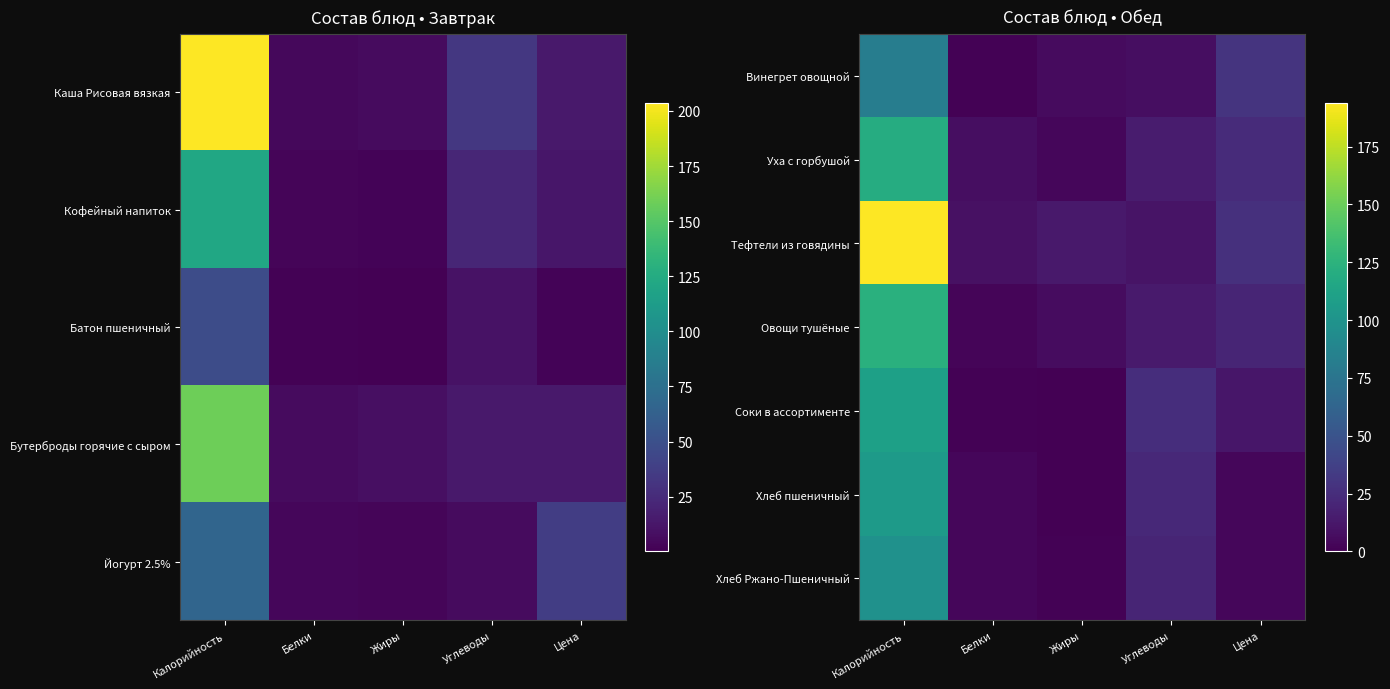

Which series has the largest total across all categories?

Тефтели из говядины